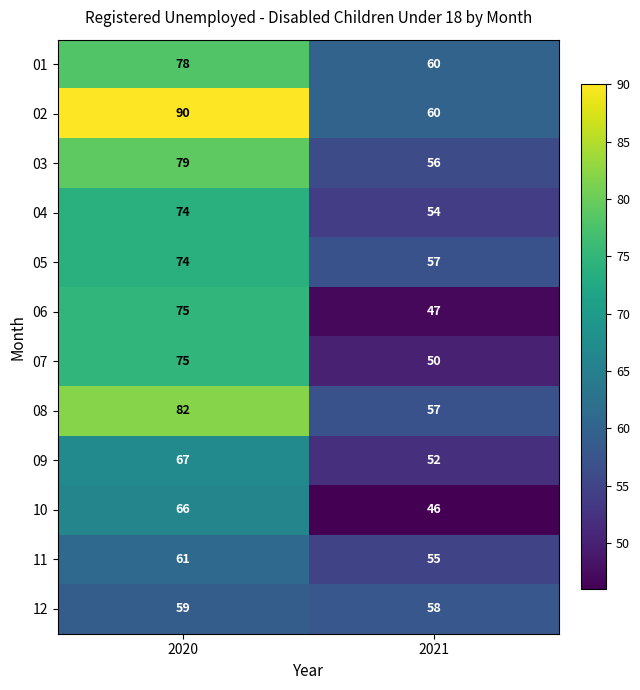

What is the difference between the highest and lowest values at 2020?

31